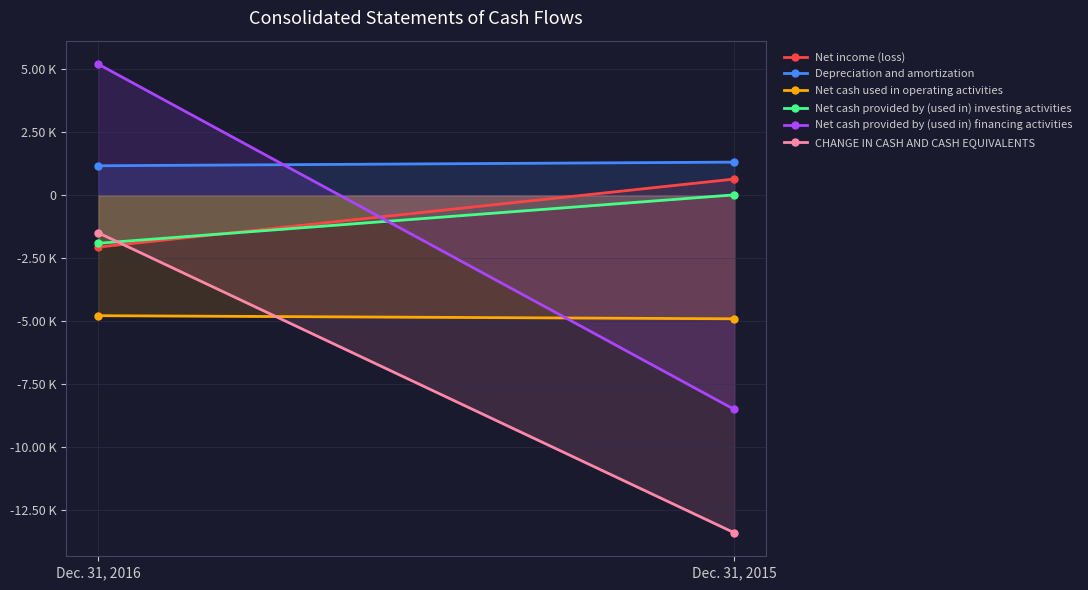

How many series are shown in this chart?

6